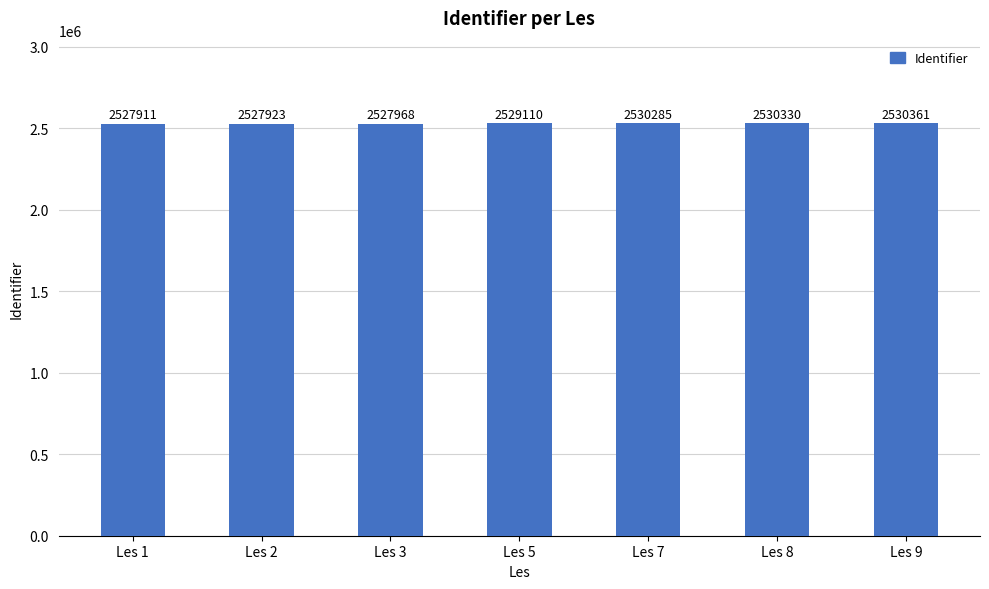

Which category has the lowest value across all series?

Les 1